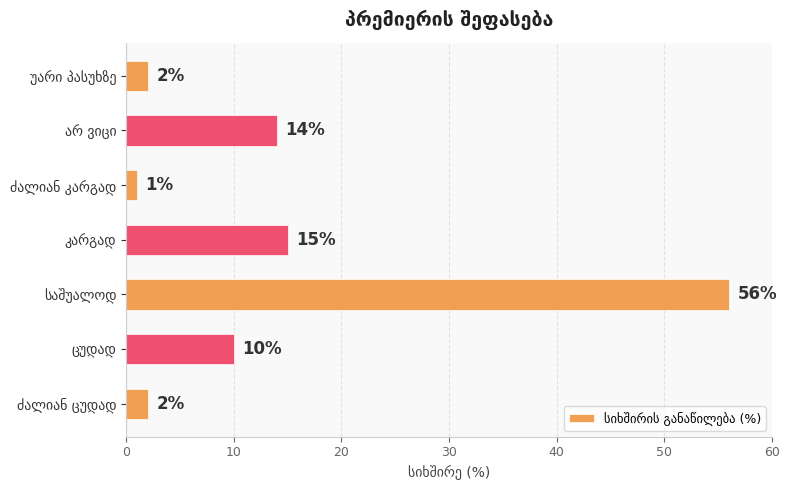

What is the difference between the maximum and minimum values?

55